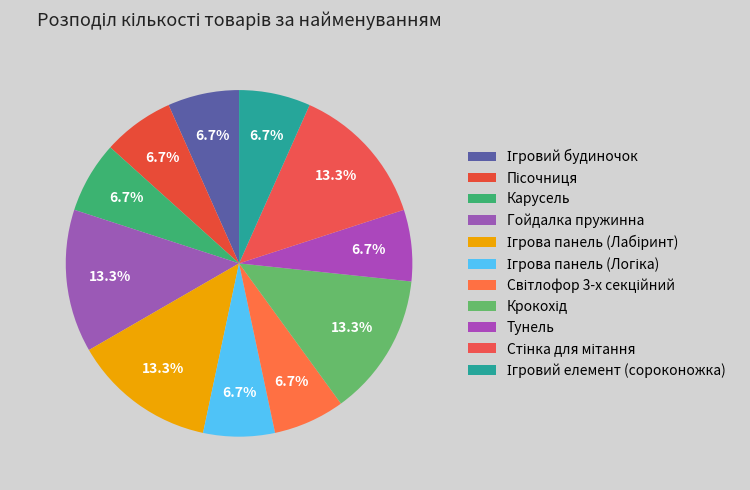

What percentage do Пісочниця and Світлофор 3-х секційний together represent?

13.3%